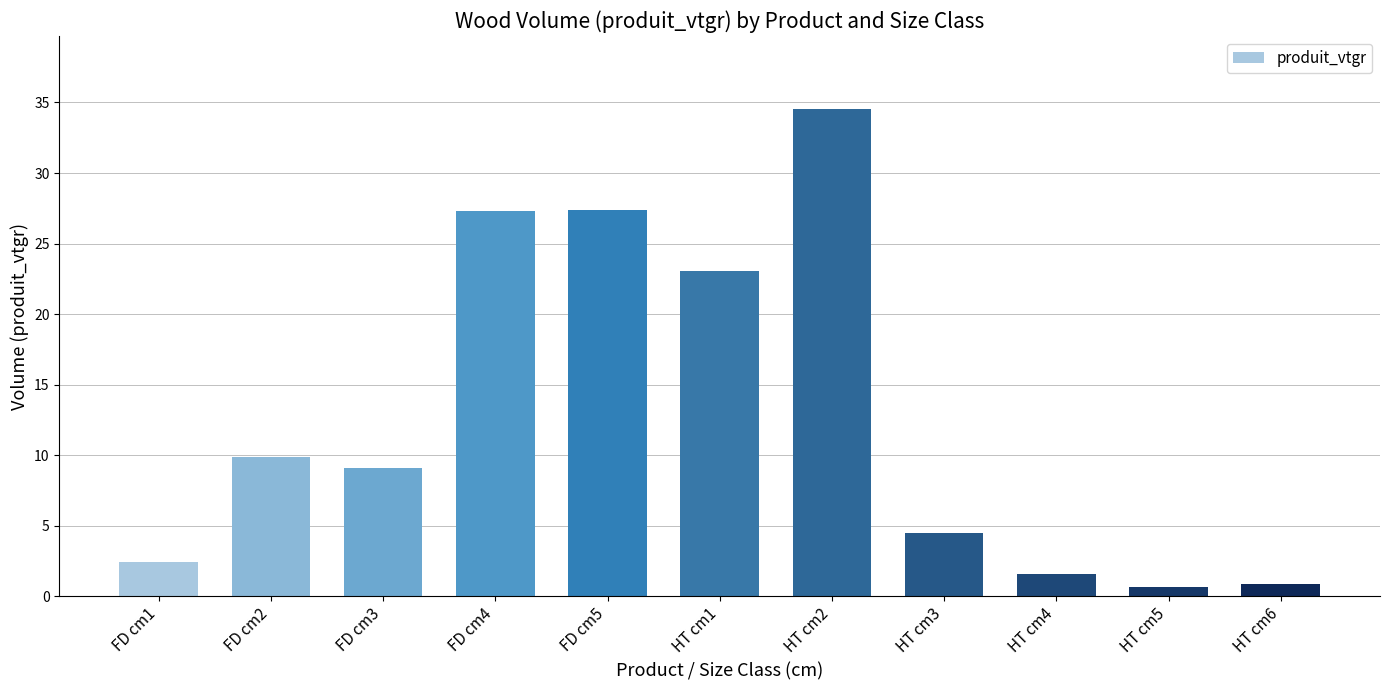

Where is the data nearest to the value 17?

HT cm1